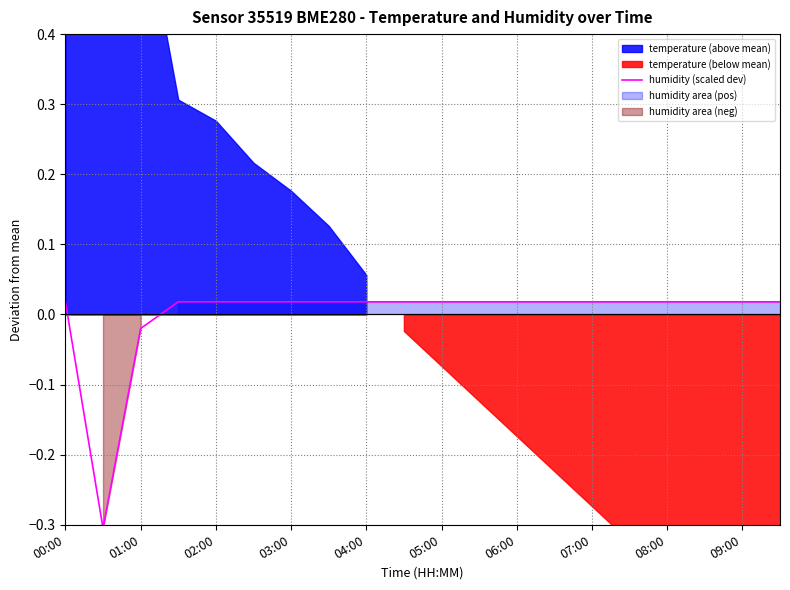

Where does the humidity (scaled dev) series first go above 0?

00:00